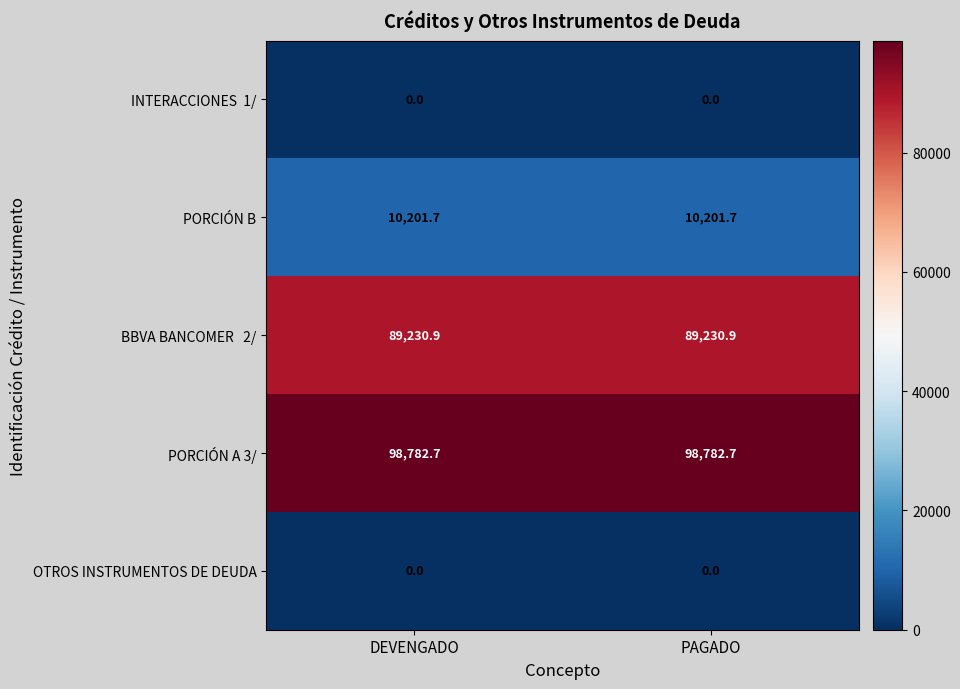

What is the spread (max minus min) of values at DEVENGADO?

98782.7